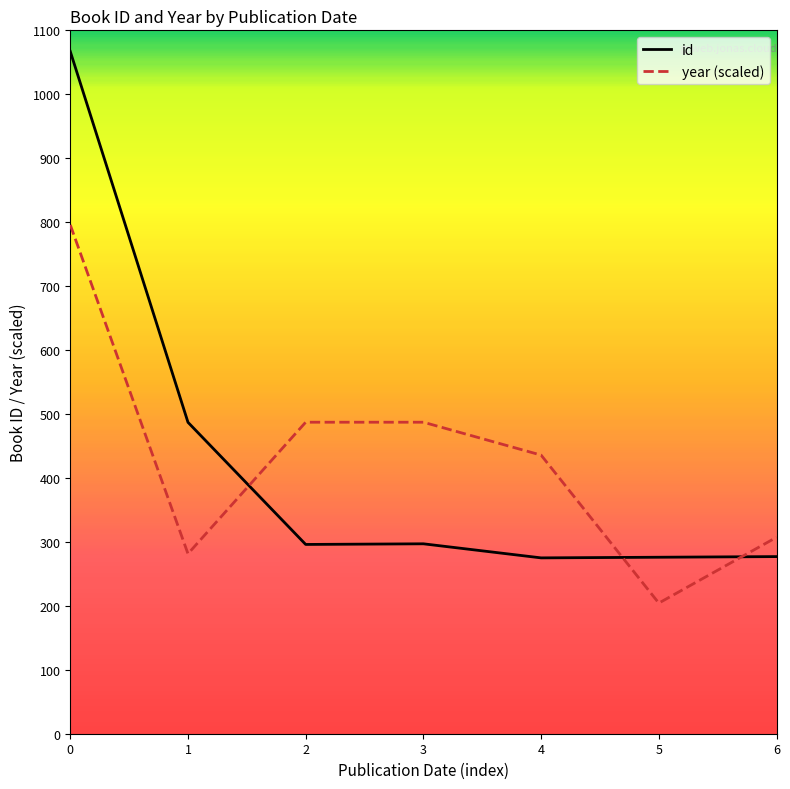

What are all the series names shown in the legend?

id, year (scaled)